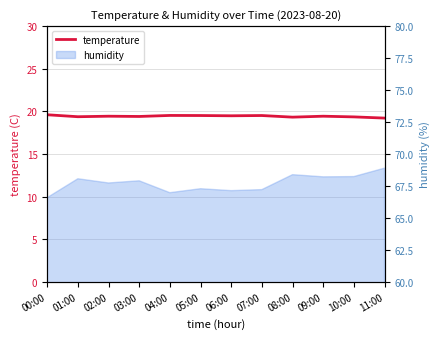

List the labels in order of value, largest first.

00:00, 04:00, 05:00, 07:00, 06:00, 02:00, 09:00, 03:00, 01:00, 10:00, 08:00, 11:00